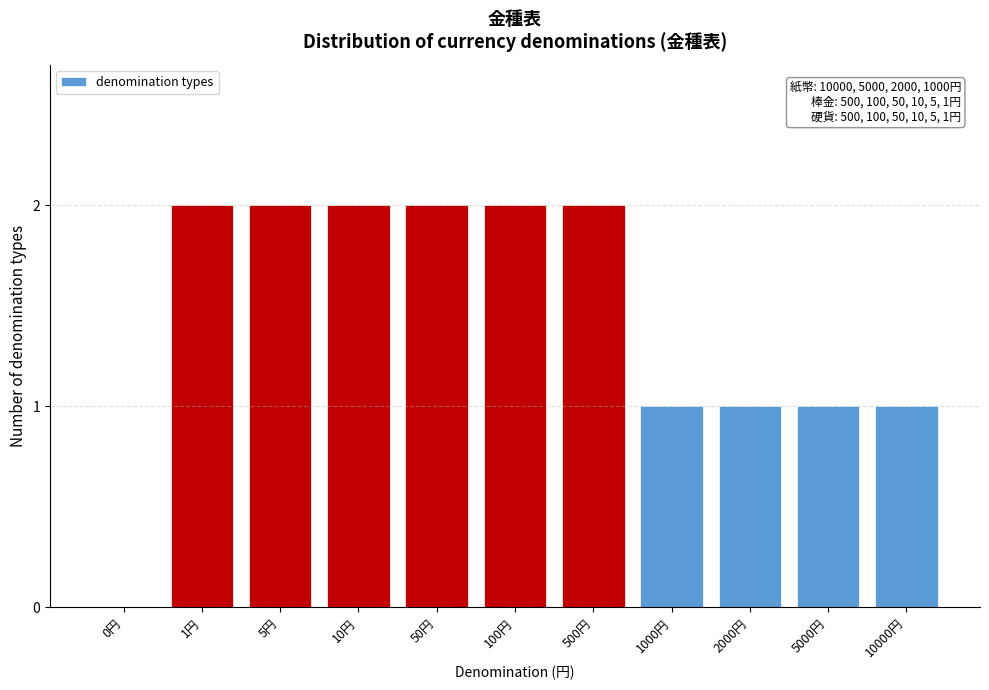

Reading left to right, extract all data points from this chart.

0円=0	1円=2	5円=2	10円=2	50円=2	100円=2	500円=2	1000円=1	2000円=1	5000円=1	10000円=1